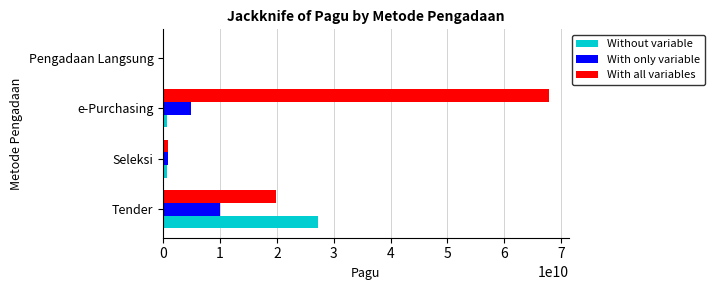

Count the number of categories in the chart.

4